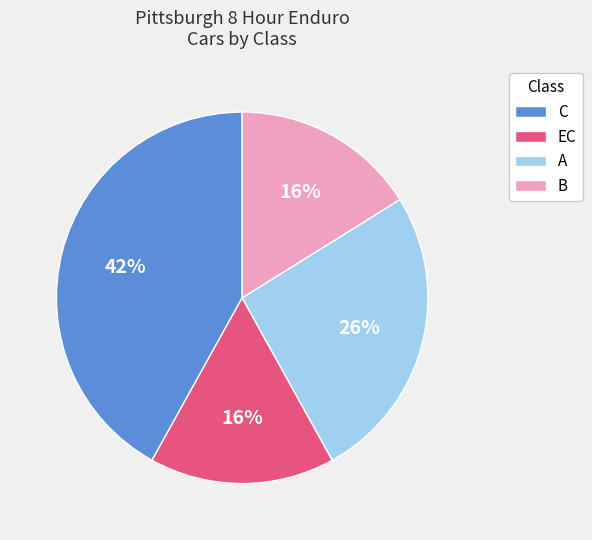

To the nearest percent, what is the difference between the A and EC slice percentages?

10%